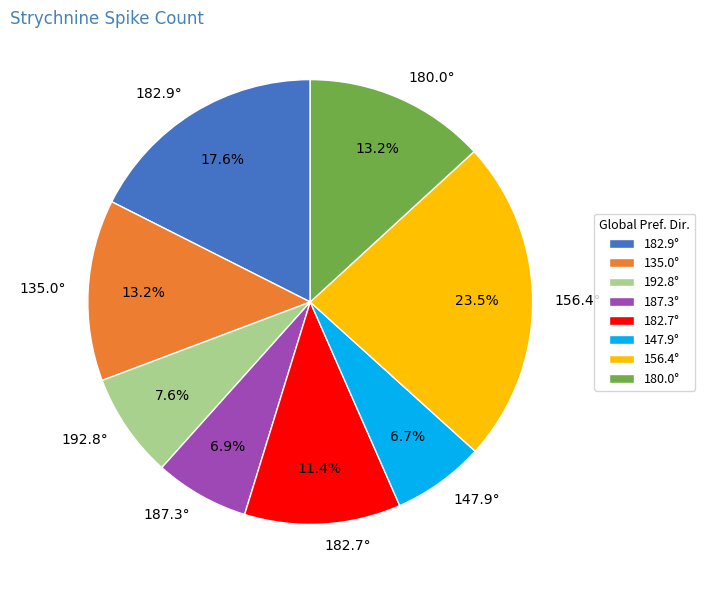

What percentage is the 182.7° slice, to the nearest percent?

11%